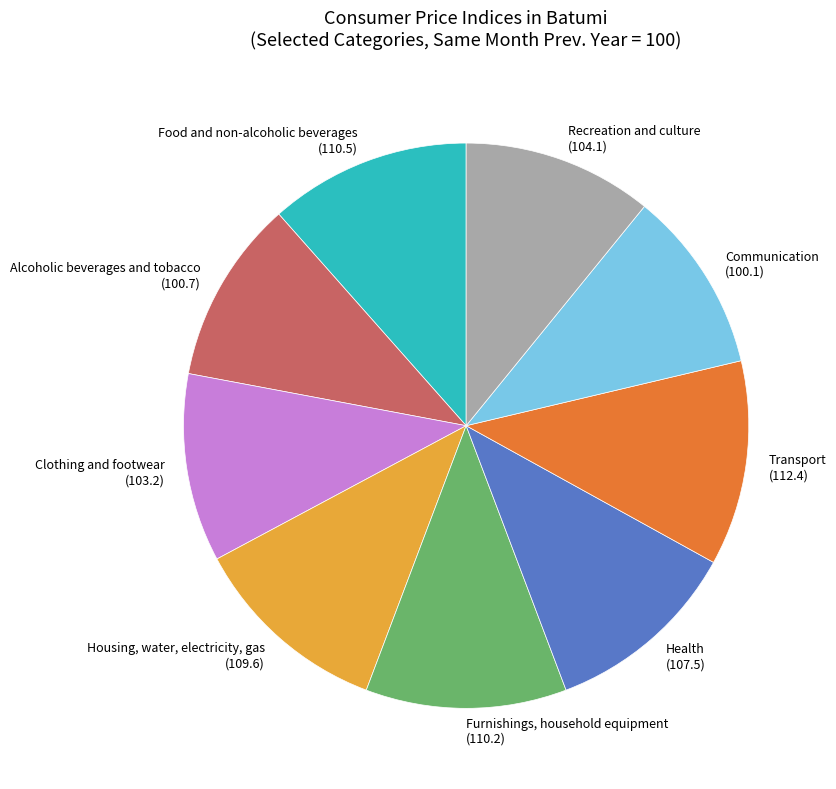

Combined, do Transport (112.4) and Furnishings, household equipment (110.2) account for over 50%?

No